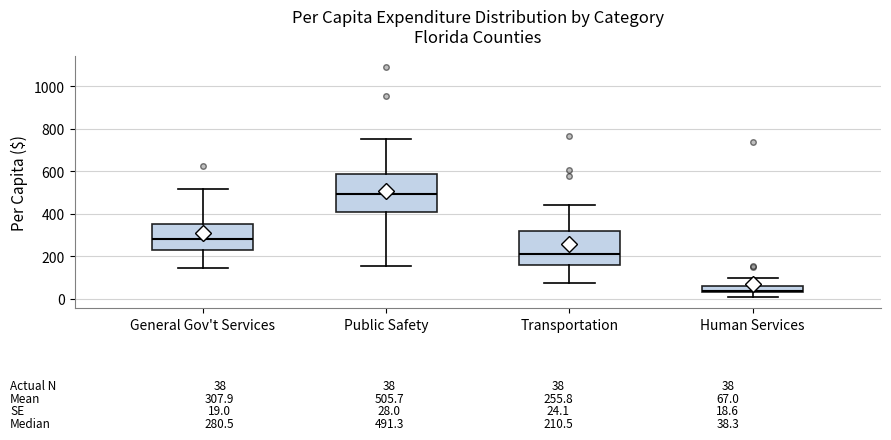

Which box's median line is the highest?

Public Safety